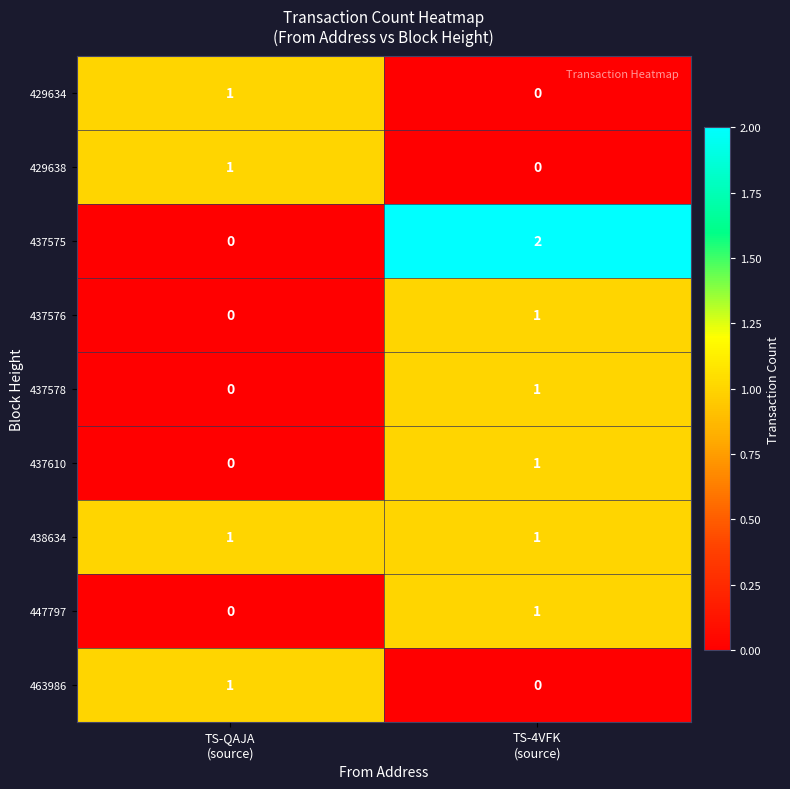

Reading left to right, extract all data points from this chart.

429634: 1	0
429638: 1	0
437575: 0	2
437576: 0	1
437578: 0	1
437610: 0	1
438634: 1	1
447797: 0	1
463986: 1	0